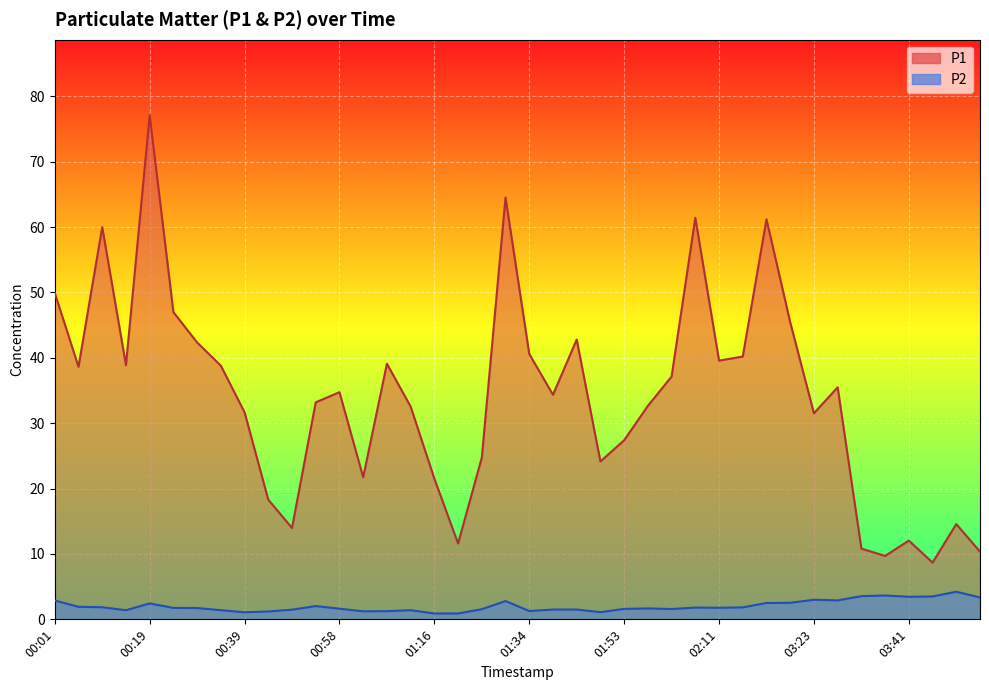

Where is the first local minimum for P2?

00:14